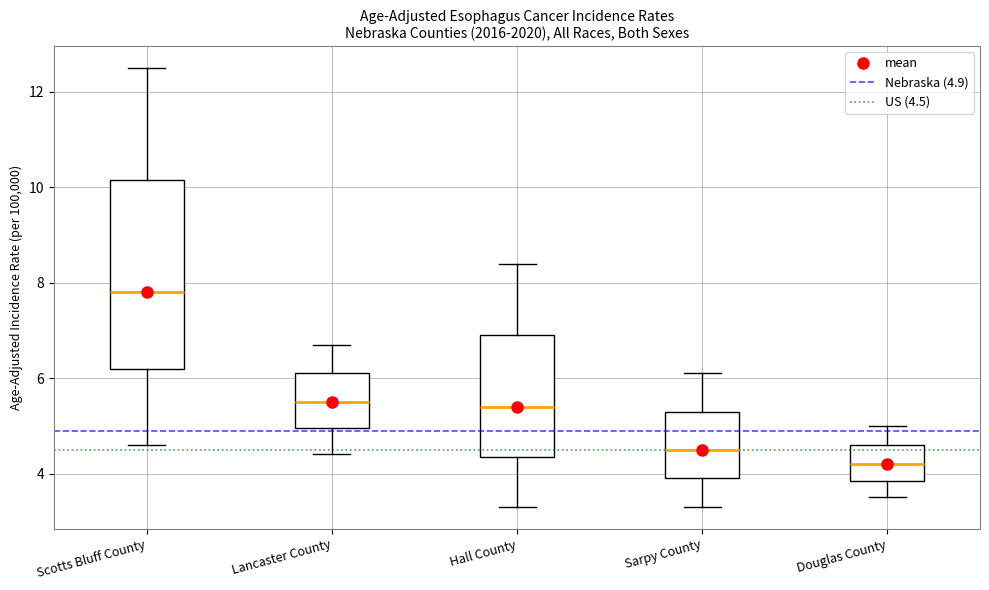

Comparing the boxes themselves (not the whiskers), which one is the tallest?

Scotts Bluff County